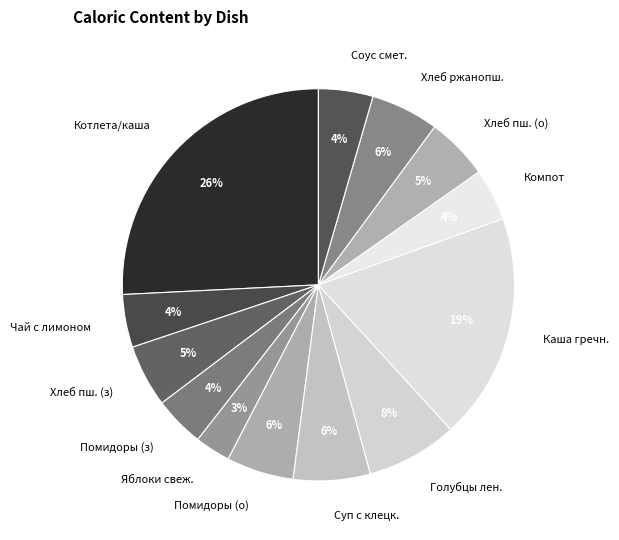

Is there any slice that represents more than half of the pie?

No